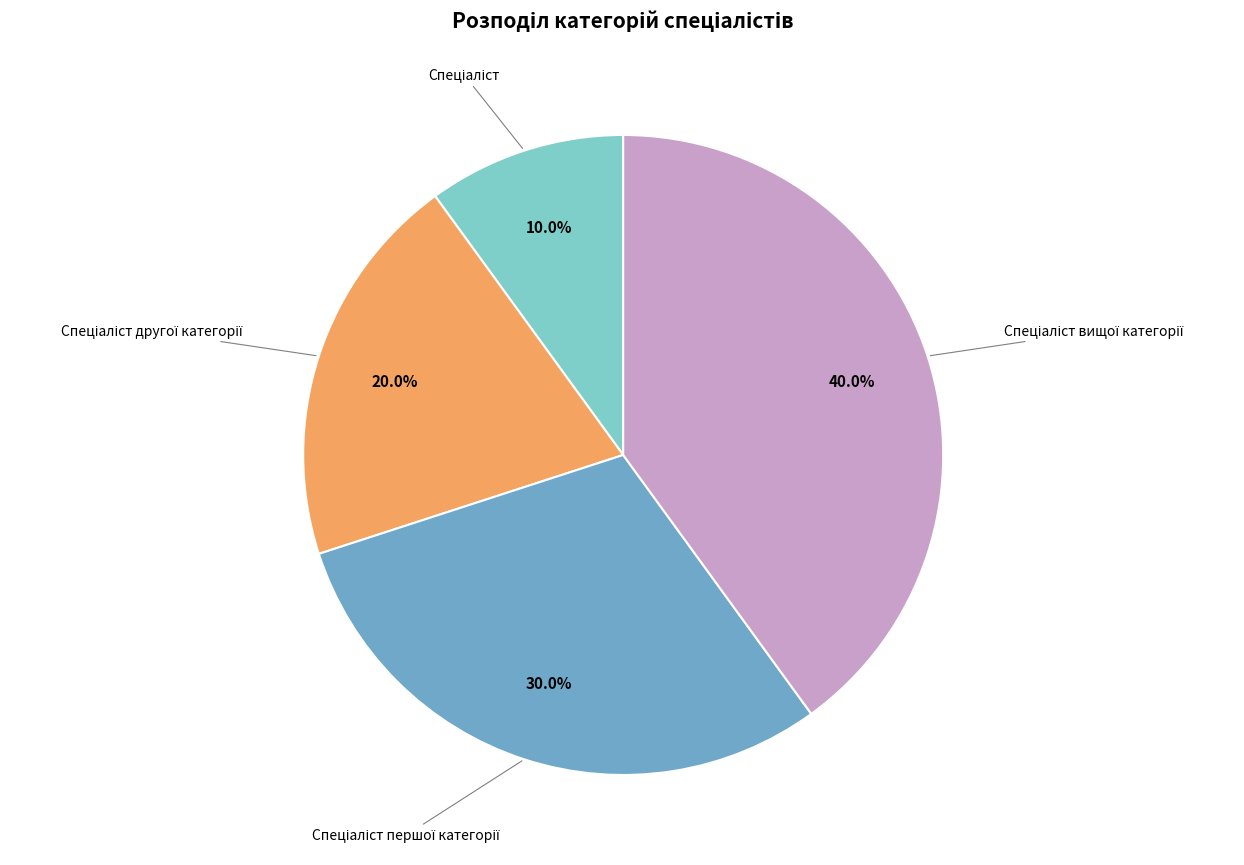

How many segments does this pie chart have?

4